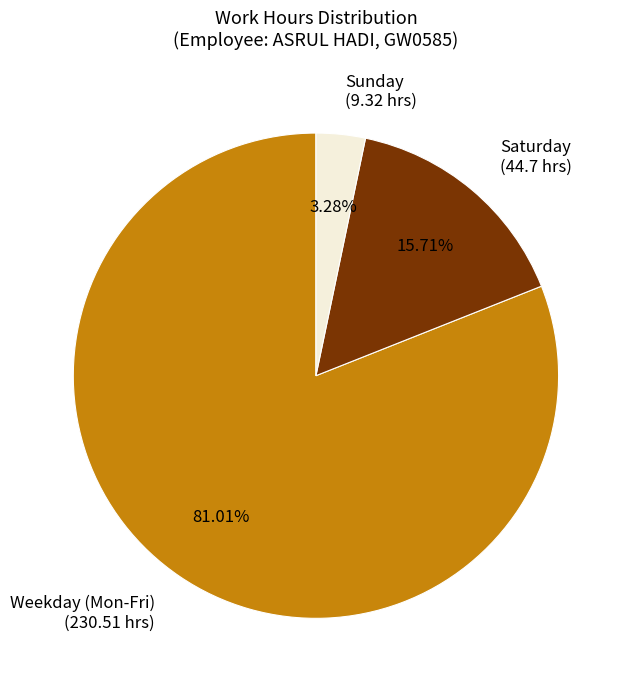

Combined, do Saturday (44.7 hrs) and Weekday (Mon-Fri) (230.51 hrs) account for over 50%?

Yes